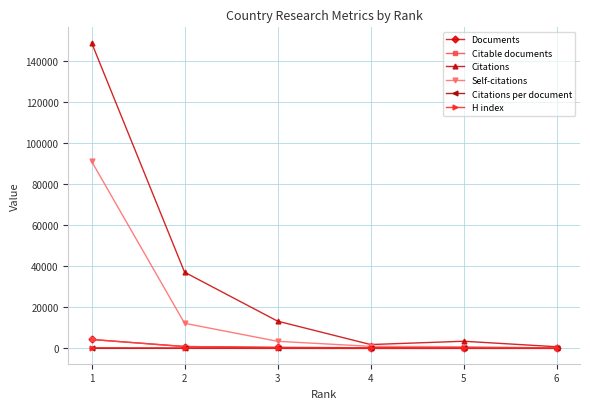

Which series has the widest spread of values?

Citations